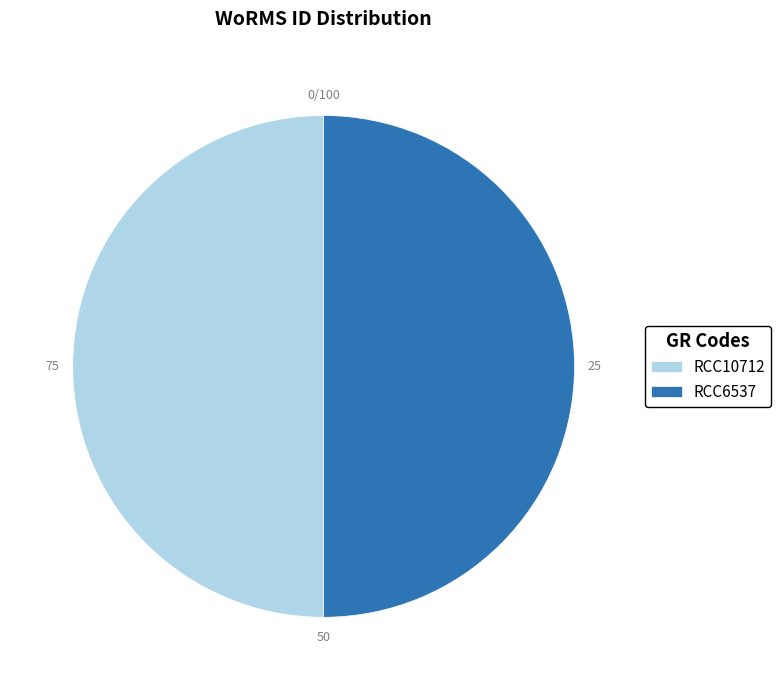

Do RCC10712 and RCC6537 together represent more than half of the pie?

Yes